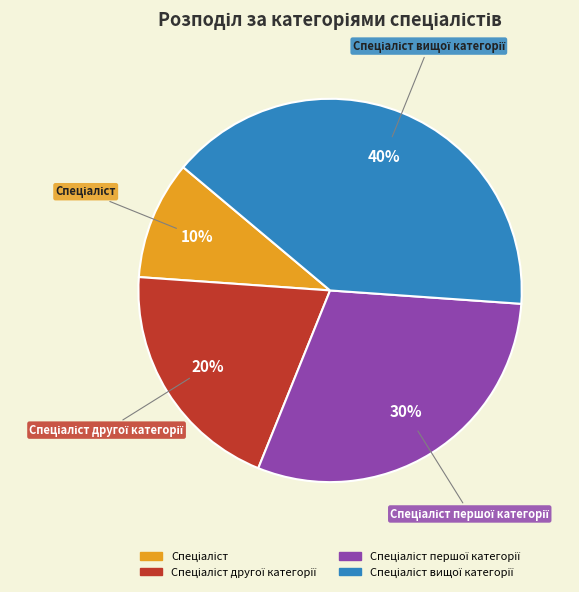

To the nearest percent, what is the difference between the largest and smallest slice percentages?

30%